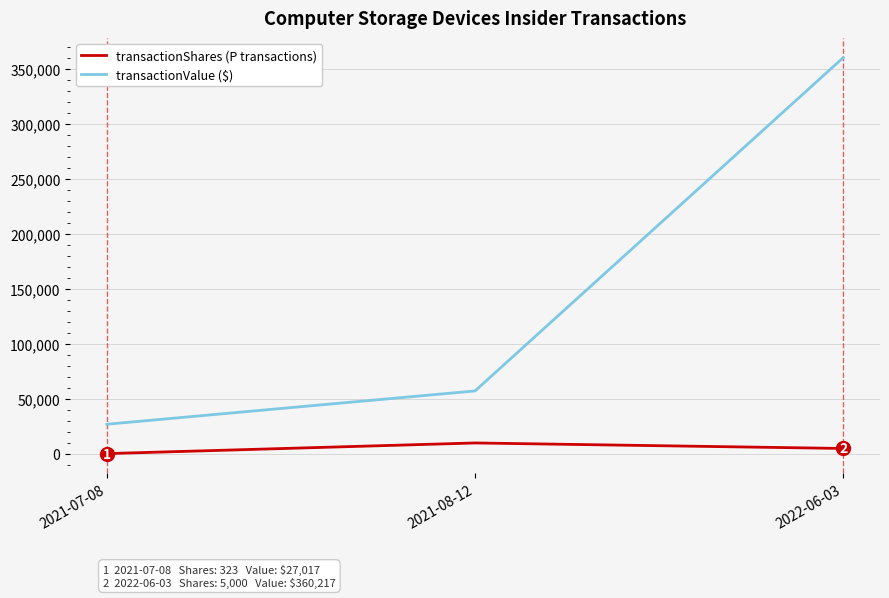

At 2021-07-08, list the series in order from smallest to largest.

transactionShares (P transactions), transactionValue ($)